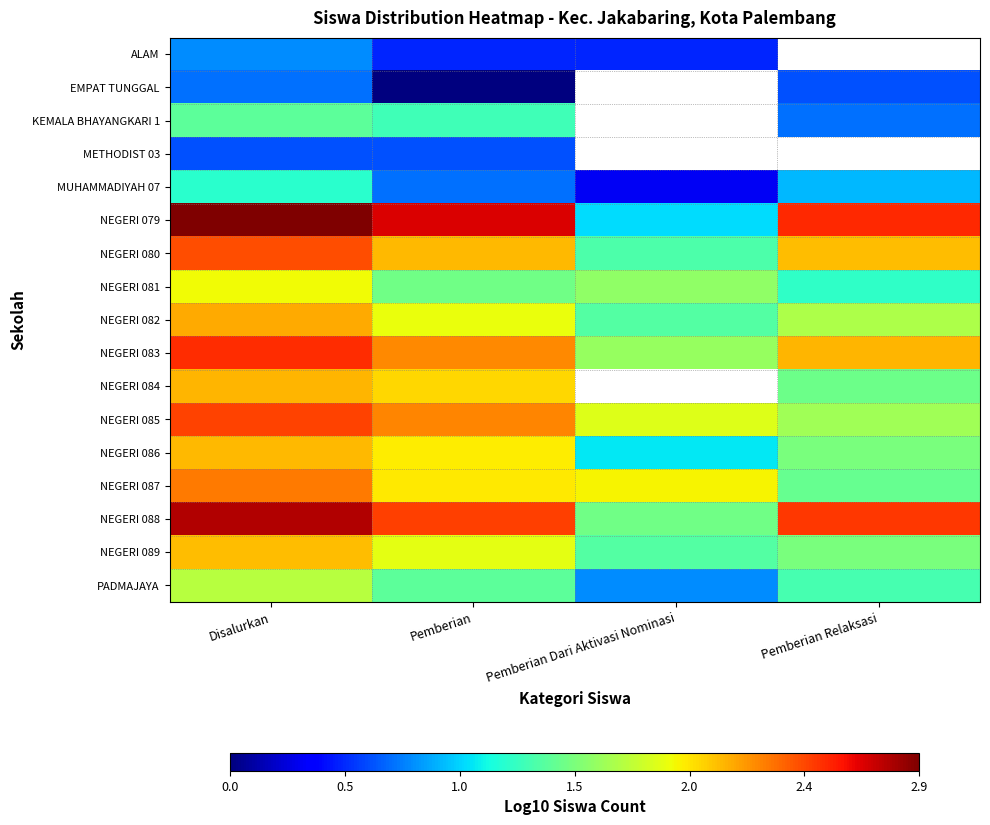

The value of NEGERI 079 at Disalurkan is 1.2. True or false?

False